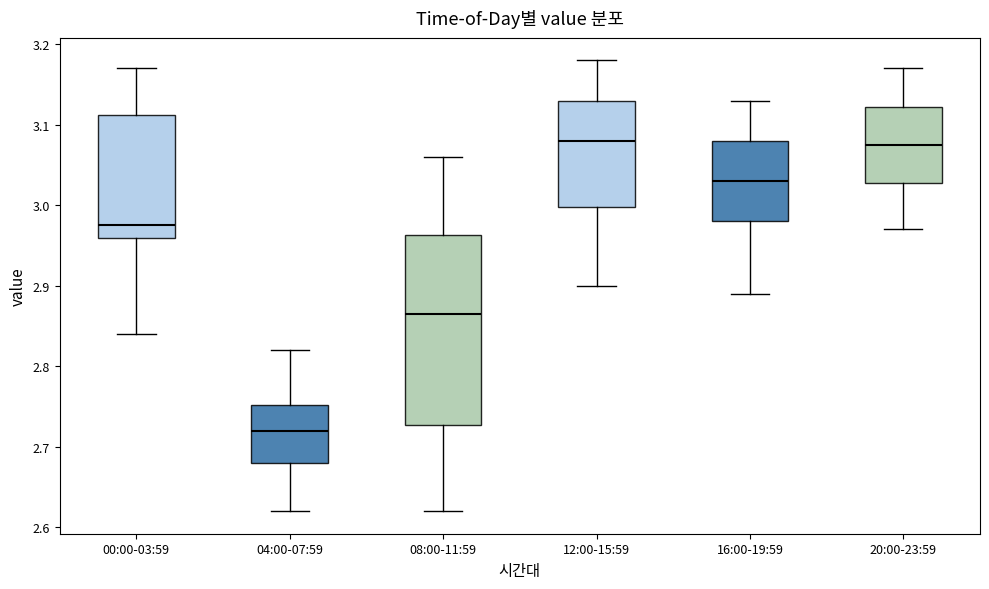

Comparing the boxes themselves (not the whiskers), which one is the tallest?

08:00-11:59